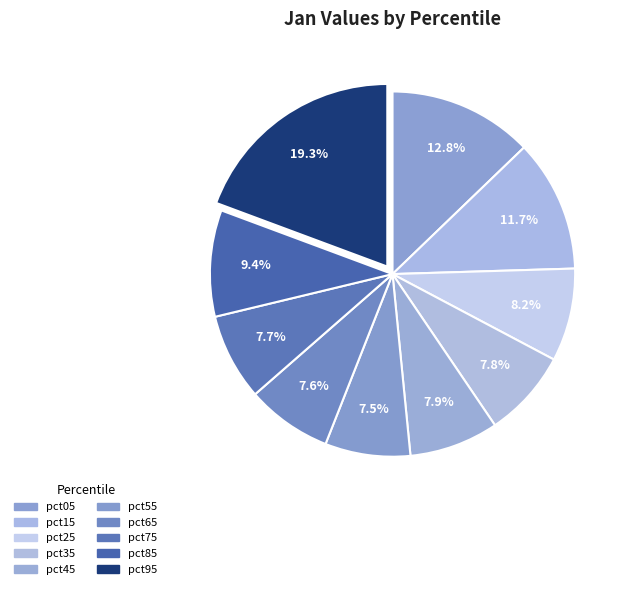

To the nearest percent, what portion does pct15 represent?

12%